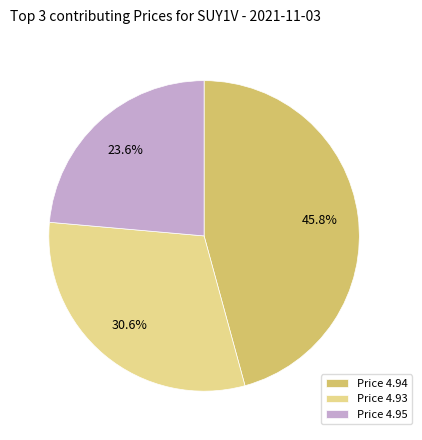

How many slices are in this pie chart?

3